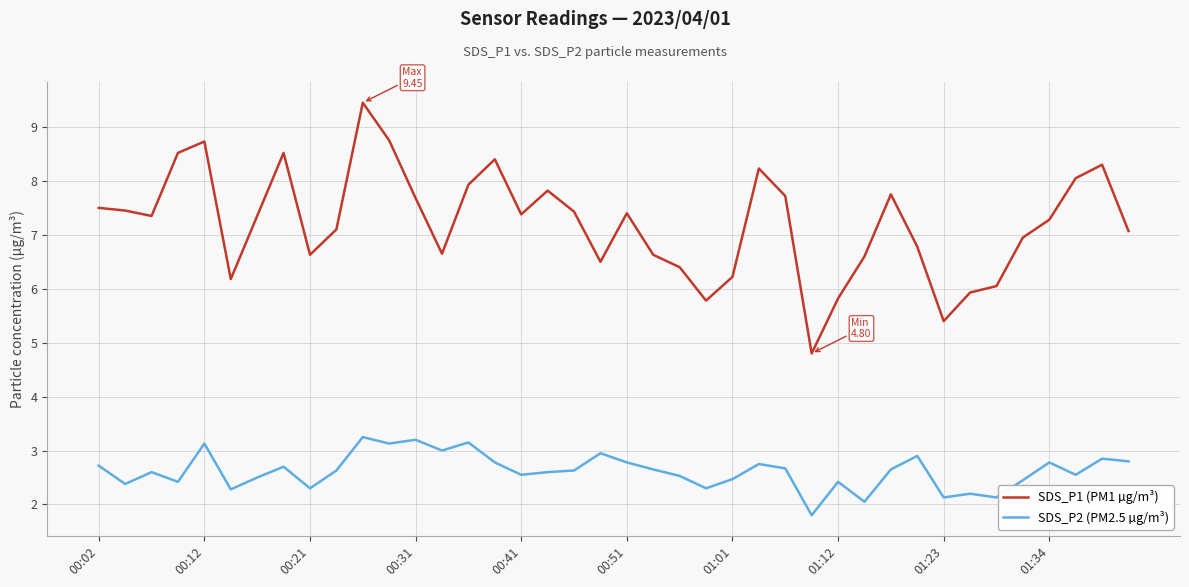

What is the sum of all SDS_P2 (PM2.5 µg/m³) values?

104.8